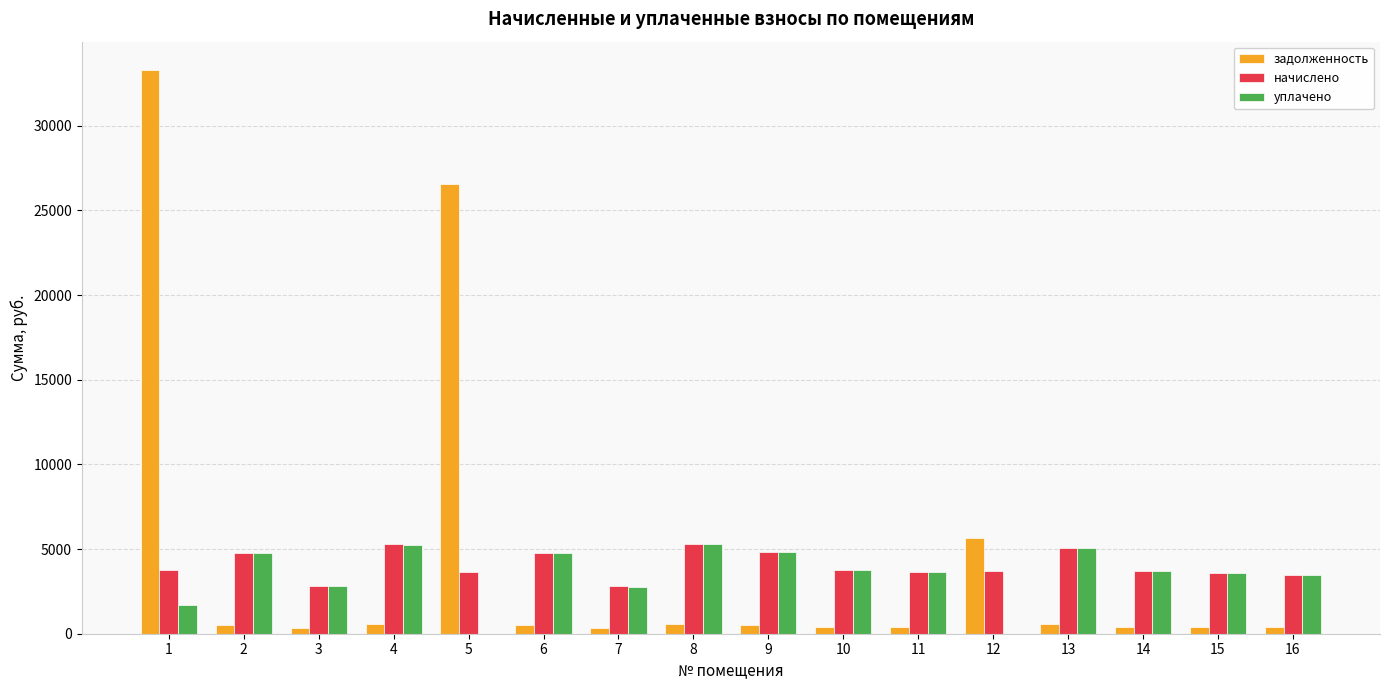

Does the chart contain stacked bars?

No